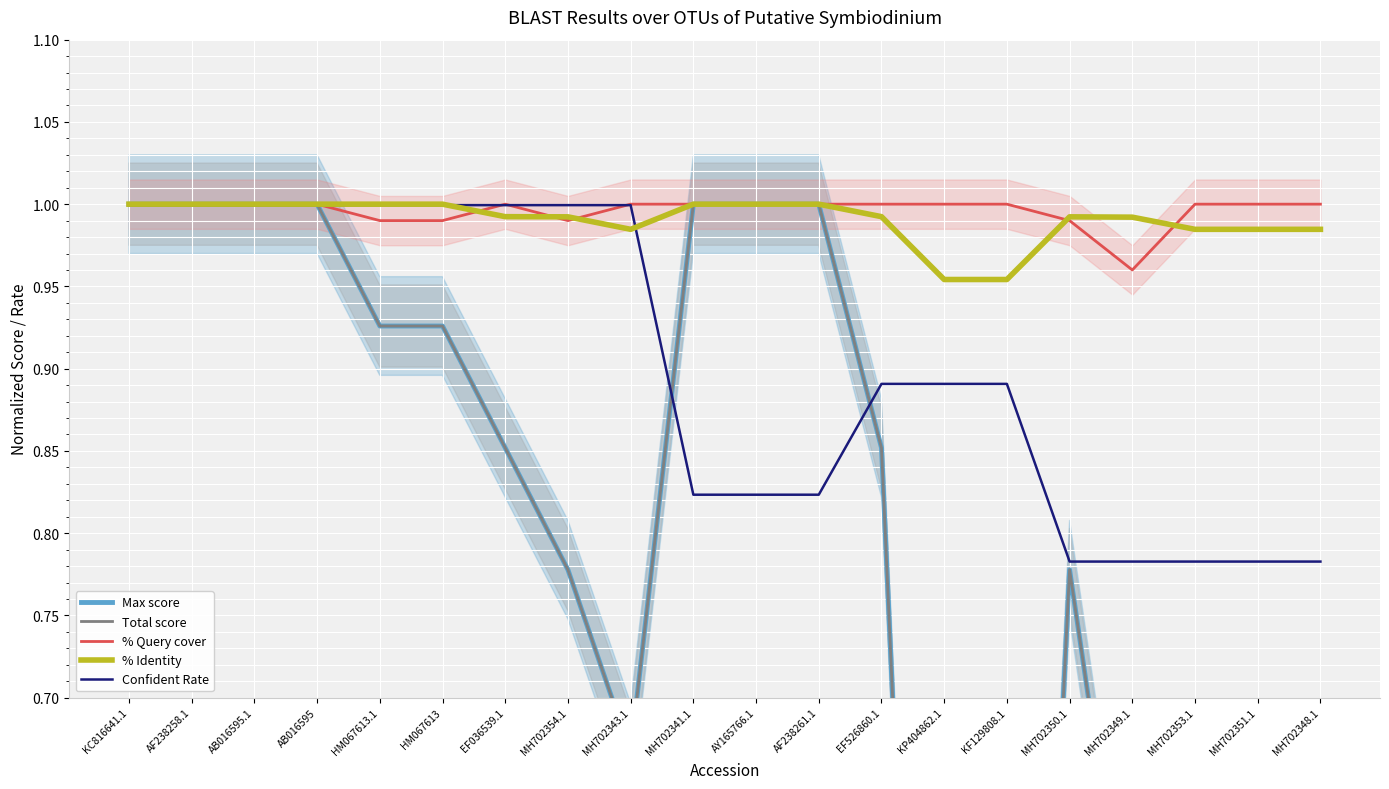

The value of Total score at MH702343.1 is 0.7. True or false?

True